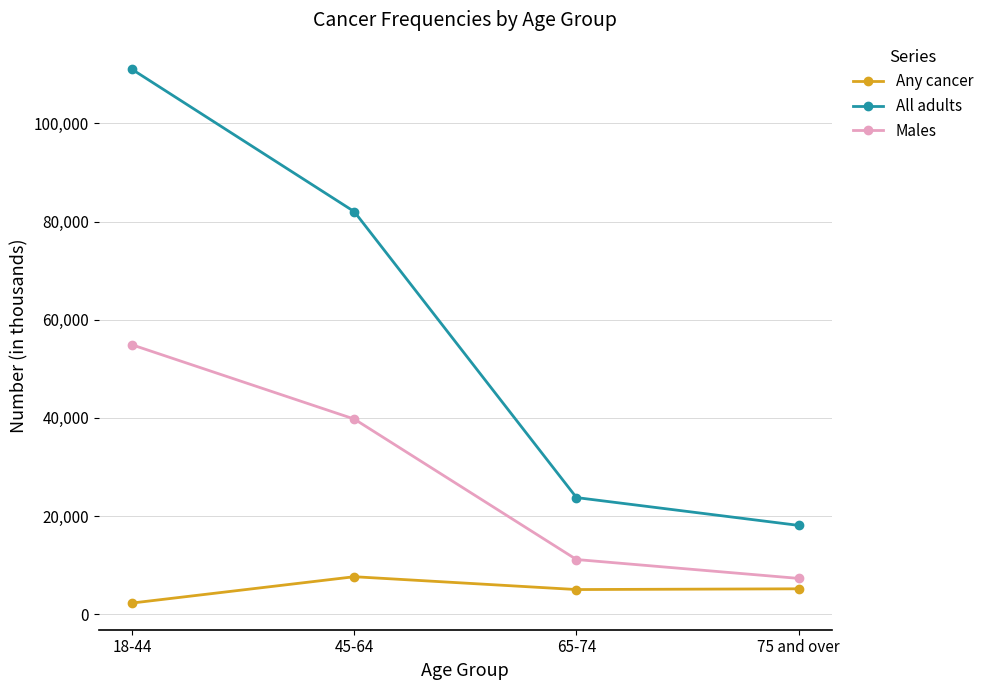

What is the spread (max minus min) of values at 18-44?

108769